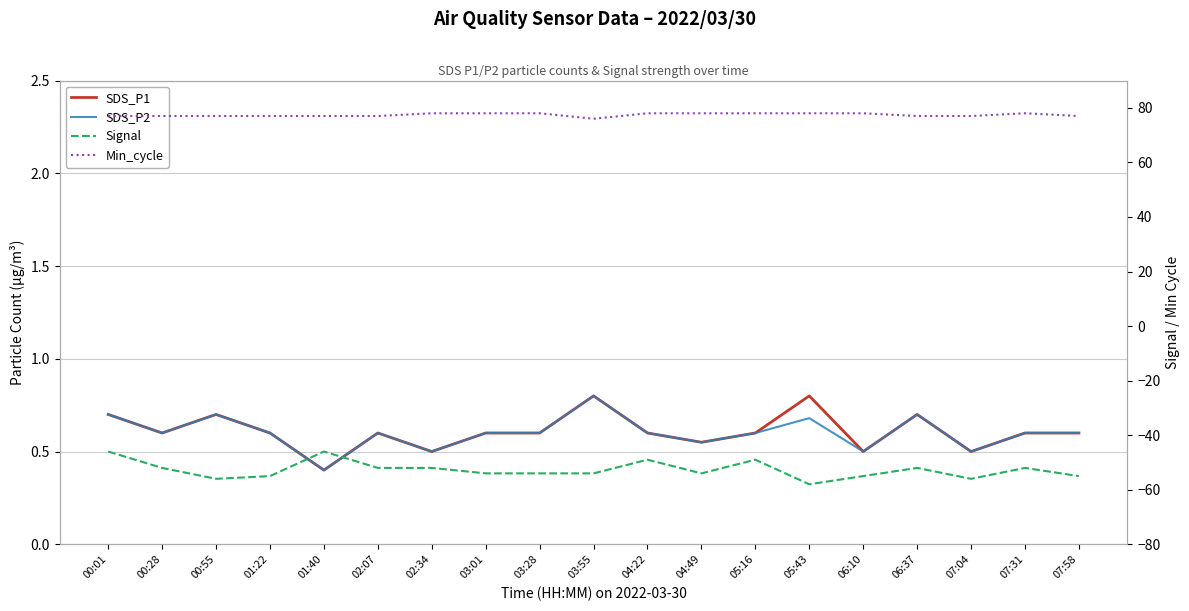

Does the chart have visible grid lines?

Yes